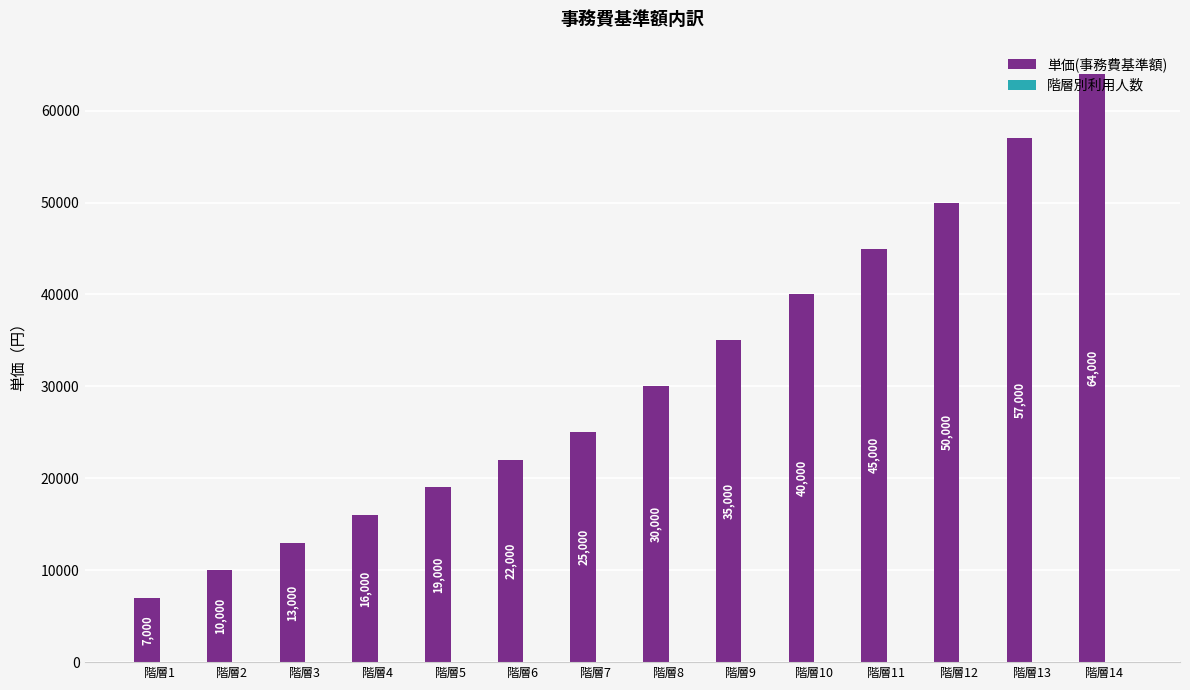

List the labels in order of value, smallest first.

階層1, 階層2, 階層3, 階層4, 階層5, 階層6, 階層7, 階層8, 階層9, 階層10, 階層11, 階層12, 階層13, 階層14